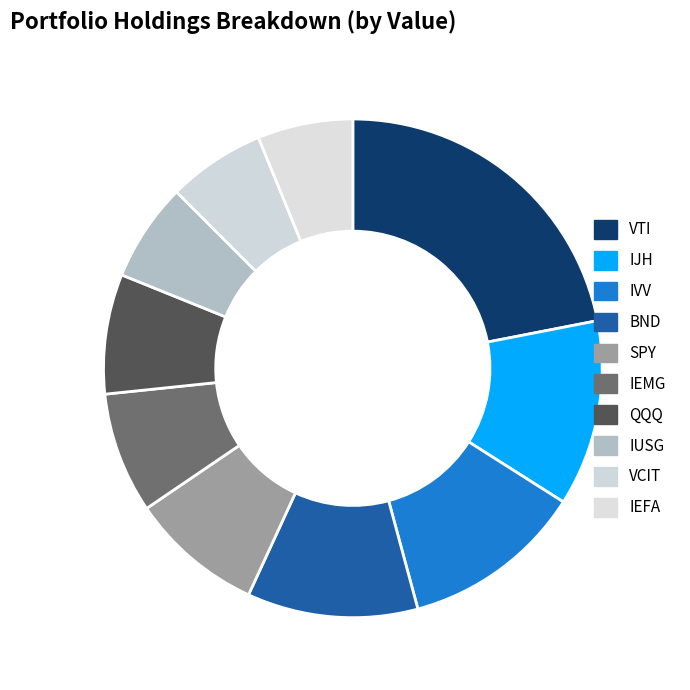

What is the largest slice in the pie chart?

VTI